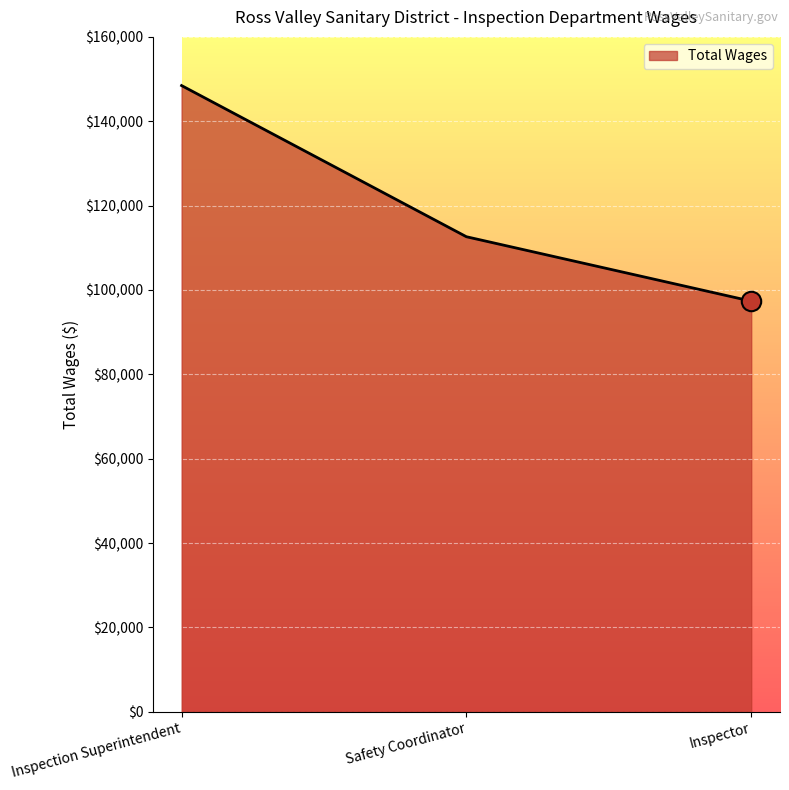

Reading left to right, list all the values displayed in this chart.

Inspection Superintendent=148460	Safety Coordinator=112620	Inspector=97346